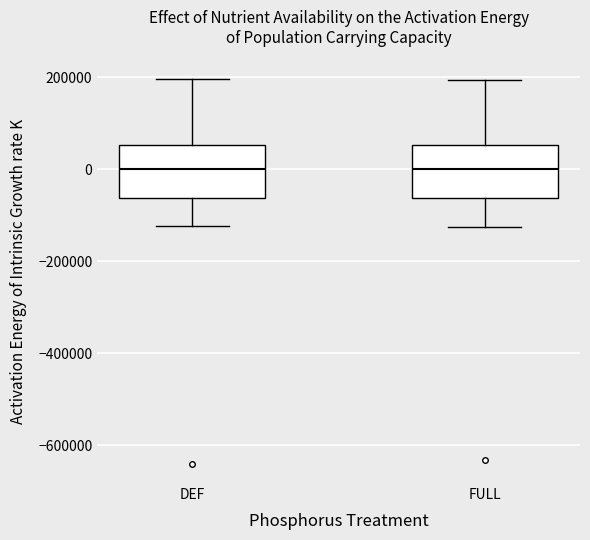

Reading left to right, read every box against the y-axis: the position of its median line, the range the box covers, and the ends of its whiskers. The values are not printed on the chart, so give them approximately, as read against the axis.

DEF: median 0, box -60000 to 60000, whiskers -120000 to 200000
FULL: median 0, box -60000 to 60000, whiskers -120000 to 200000